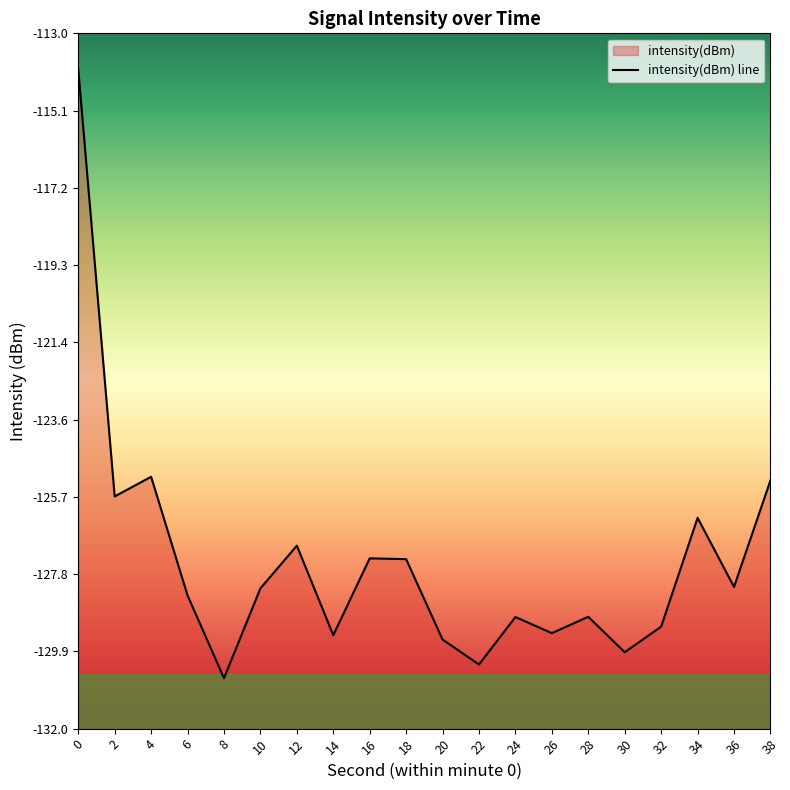

What is the maximum value shown in the chart?

-114.0